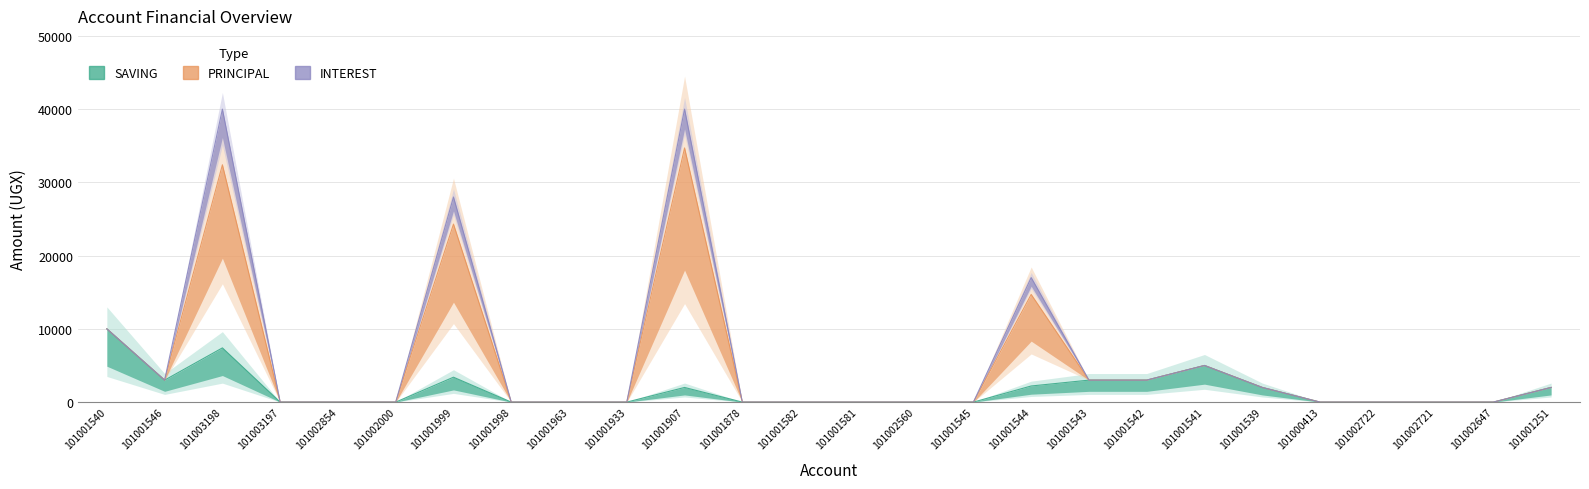

Which series changed the most between 101001581 and 101000413?

SAVING